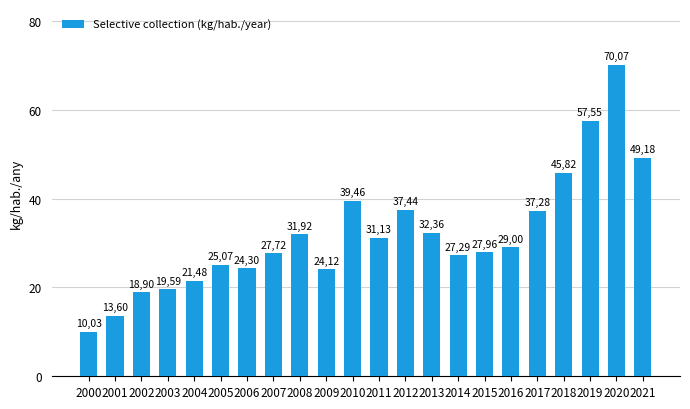

Are the bars horizontal?

No